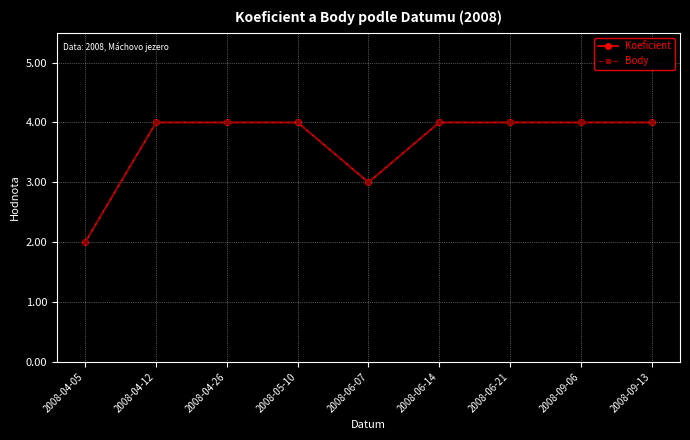

Reading left to right, extract all data points from this chart.

Koeficient: 2008-04-05=2	2008-04-12=4	2008-04-26=4	2008-05-10=4	2008-06-07=3	2008-06-14=4	2008-06-21=4	2008-09-06=4	2008-09-13=4
Body: 2008-04-05=2	2008-04-12=4	2008-04-26=4	2008-05-10=4	2008-06-07=3	2008-06-14=4	2008-06-21=4	2008-09-06=4	2008-09-13=4